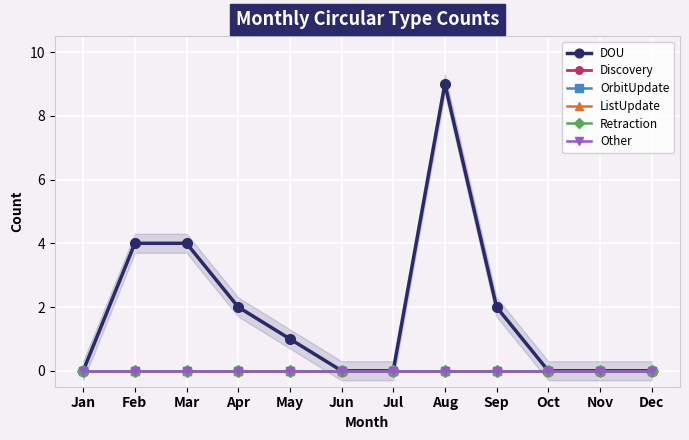

True or false: Discovery and DOU cross at least once.

False